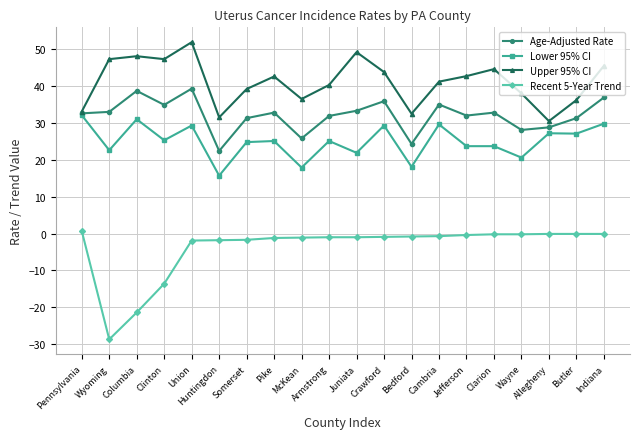

How many lines are shown in the chart?

4